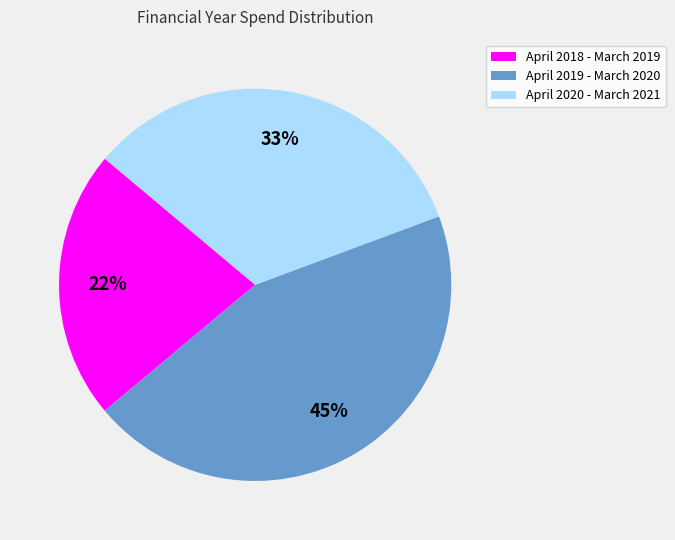

How many slices are in this pie chart?

3